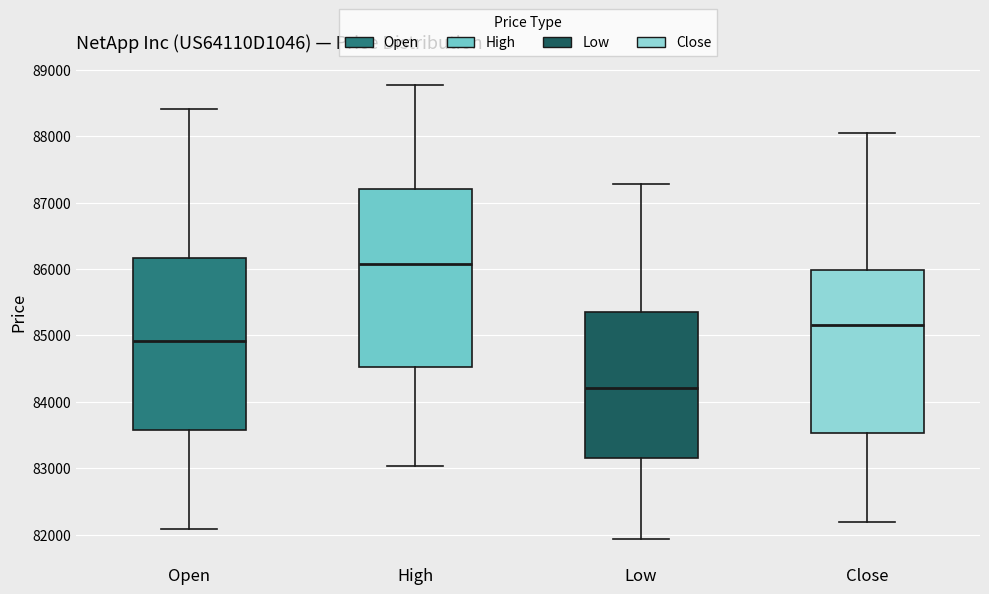

Where does the lower whisker of the box for High end on the y-axis? The values are not printed on the chart, so give them approximately, as read against the axis.

83000